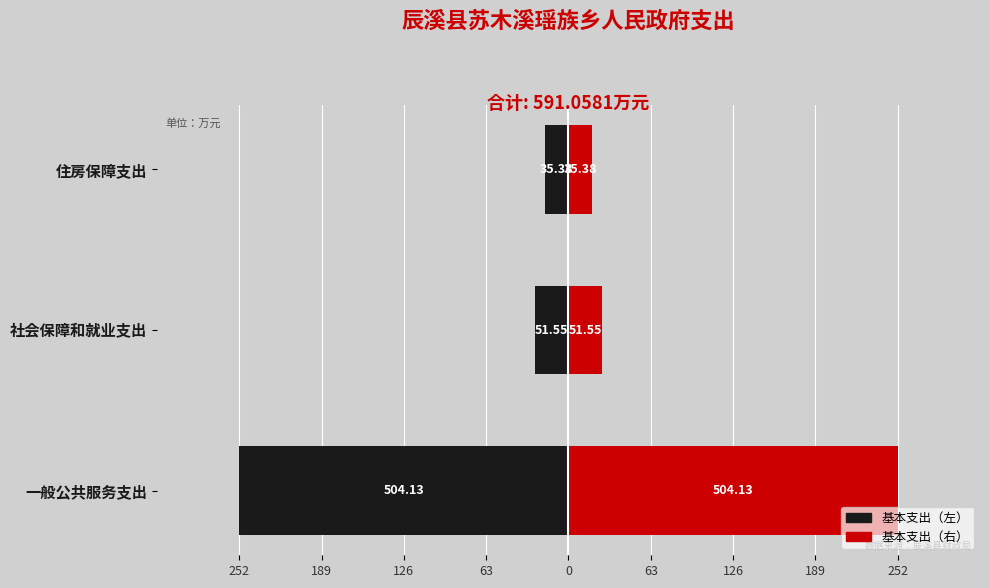

True or false: 基本支出（右） has a value of 26.8 at 住房保障支出.

False